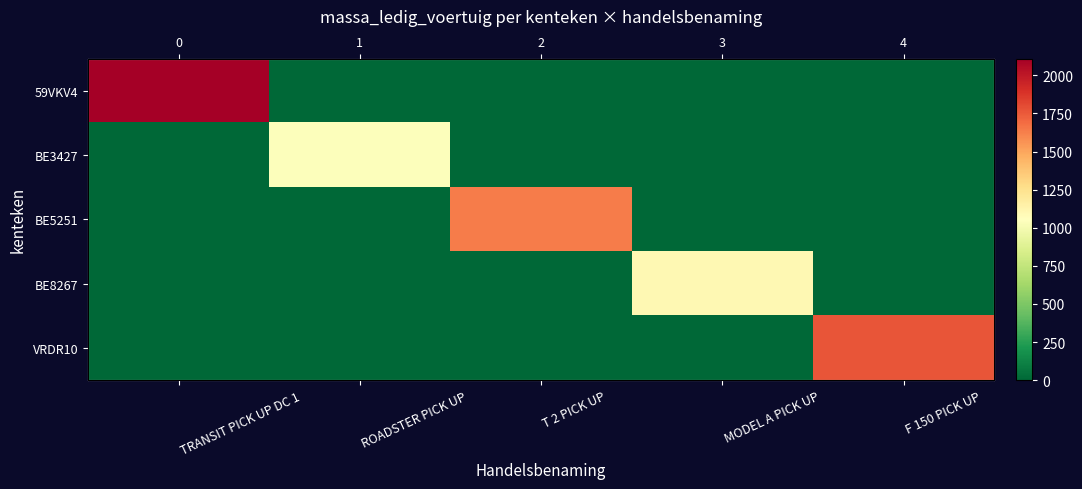

Is the value of 59VKV4 at T 2 PICK UP greater than the value of BE3427 at F 150 PICK UP?

No